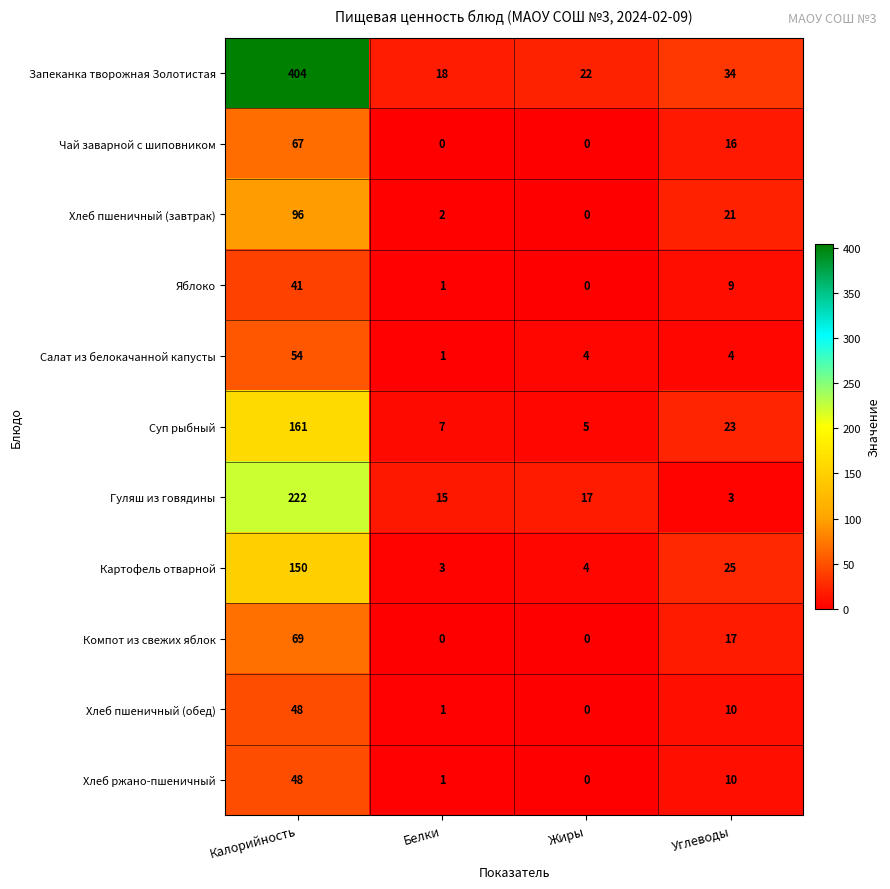

What is the difference between the maximum and second lowest values in the Яблоко series?

40